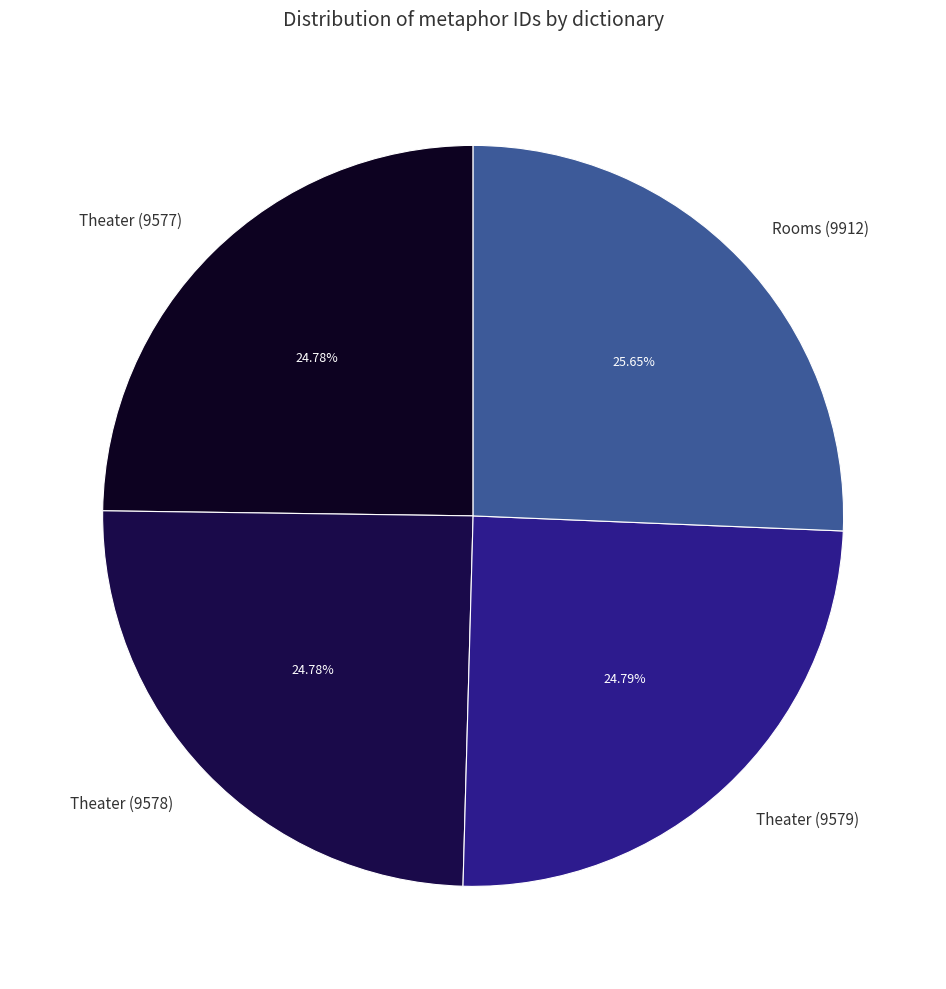

True or false: Theater (9577) accounts for 16% of the total.

False